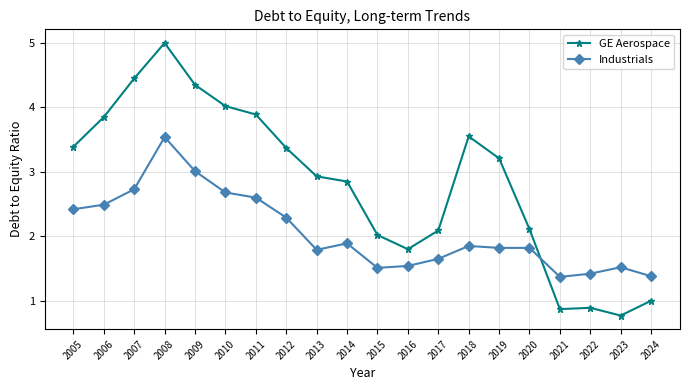

Is it true that Industrials equals 2.7 at 2010?

True